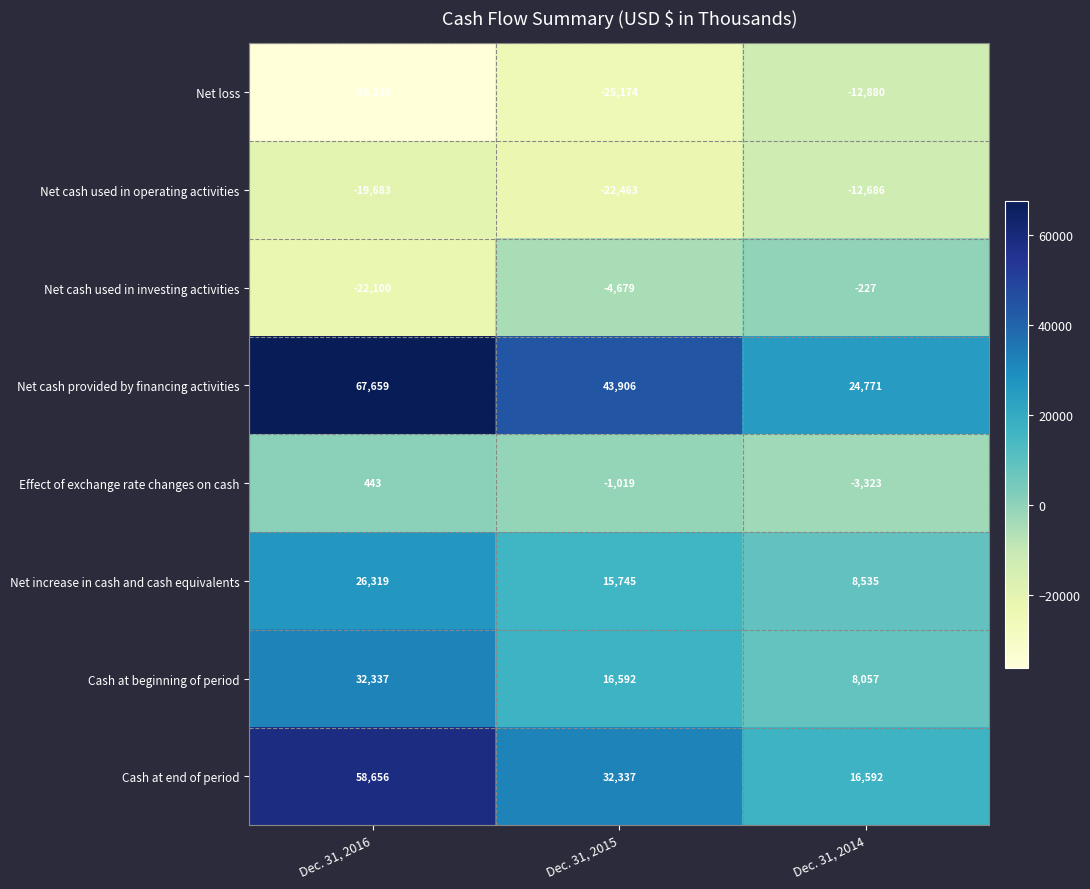

Where does the Net cash used in operating activities series first go above -19683?

Dec. 31, 2014